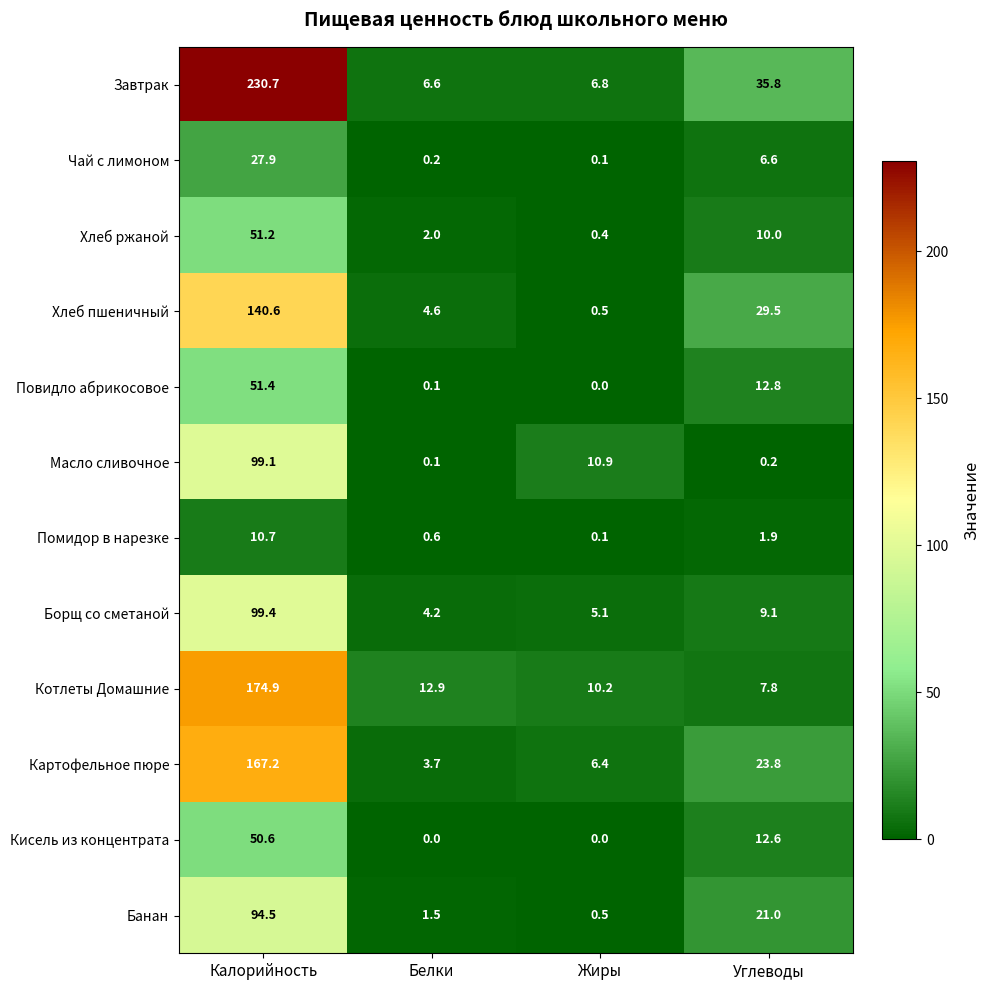

Between Калорийность and Жиры, which series saw the biggest shift?

Завтрак